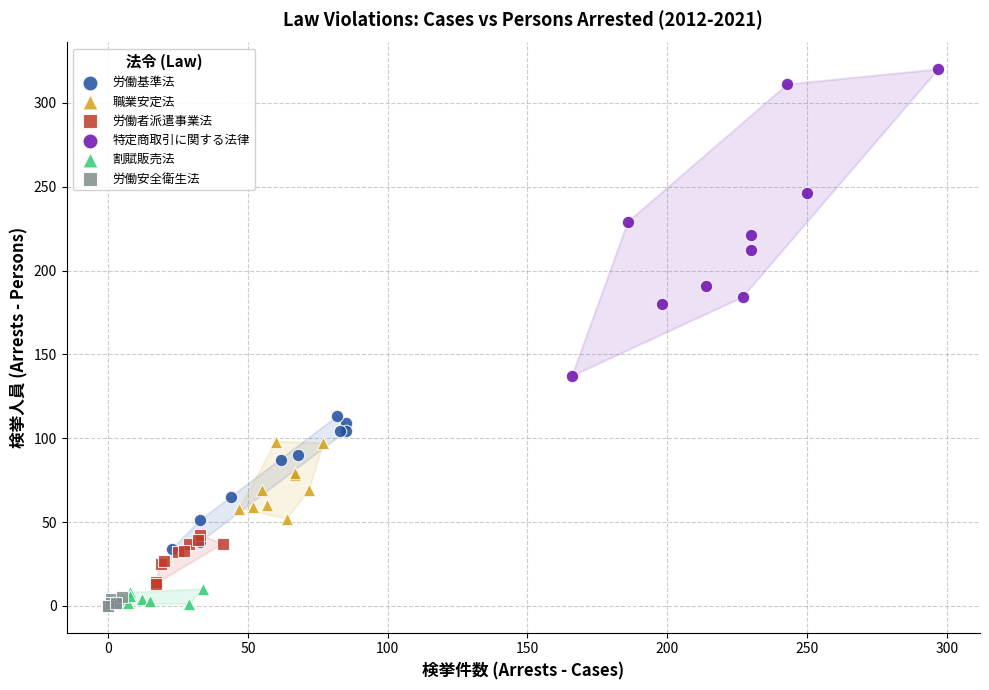

Which series has the largest Y range (max minus min)?

特定商取引に関する法律